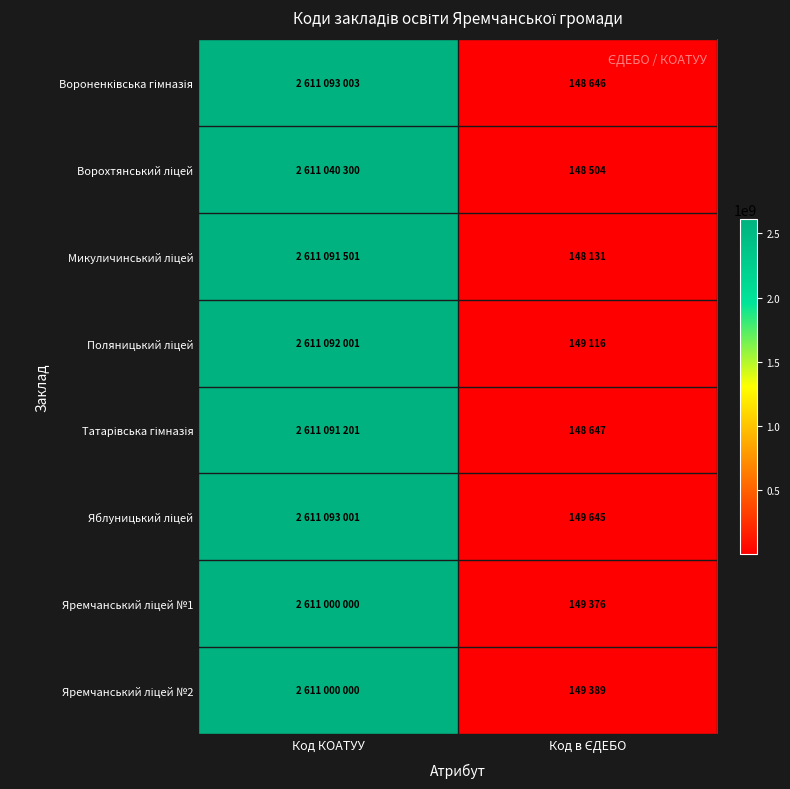

At which category does the chart reach its peak across all series?

Код КОАТУУ